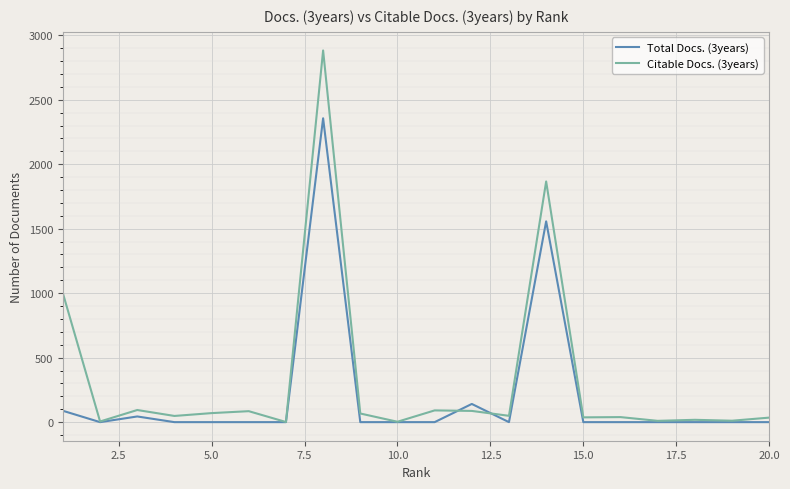

What is the maximum value shown in the chart?

2882